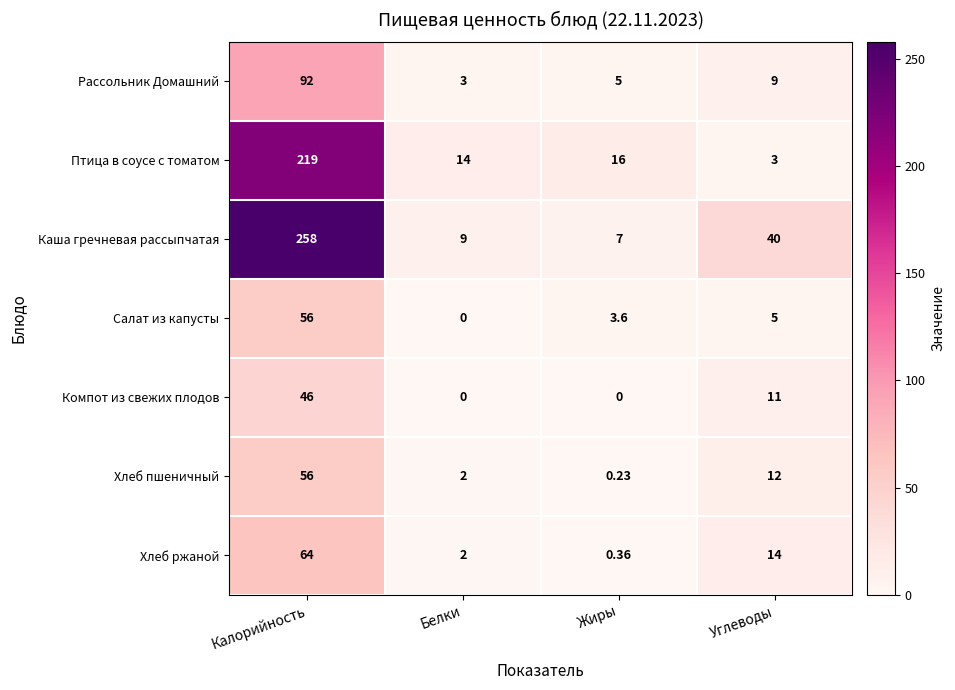

Which series changed the most between Калорийность and Белки?

Каша гречневая рассыпчатая